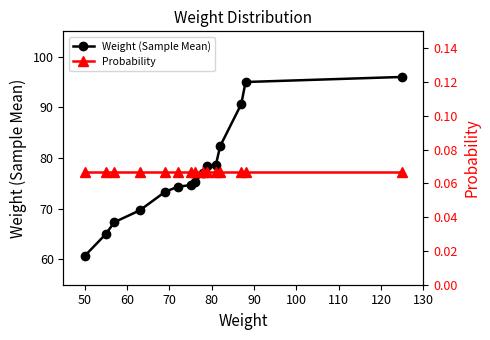

What is the value of the Weight (Sample Mean) point at the 6th from the left?

74.3